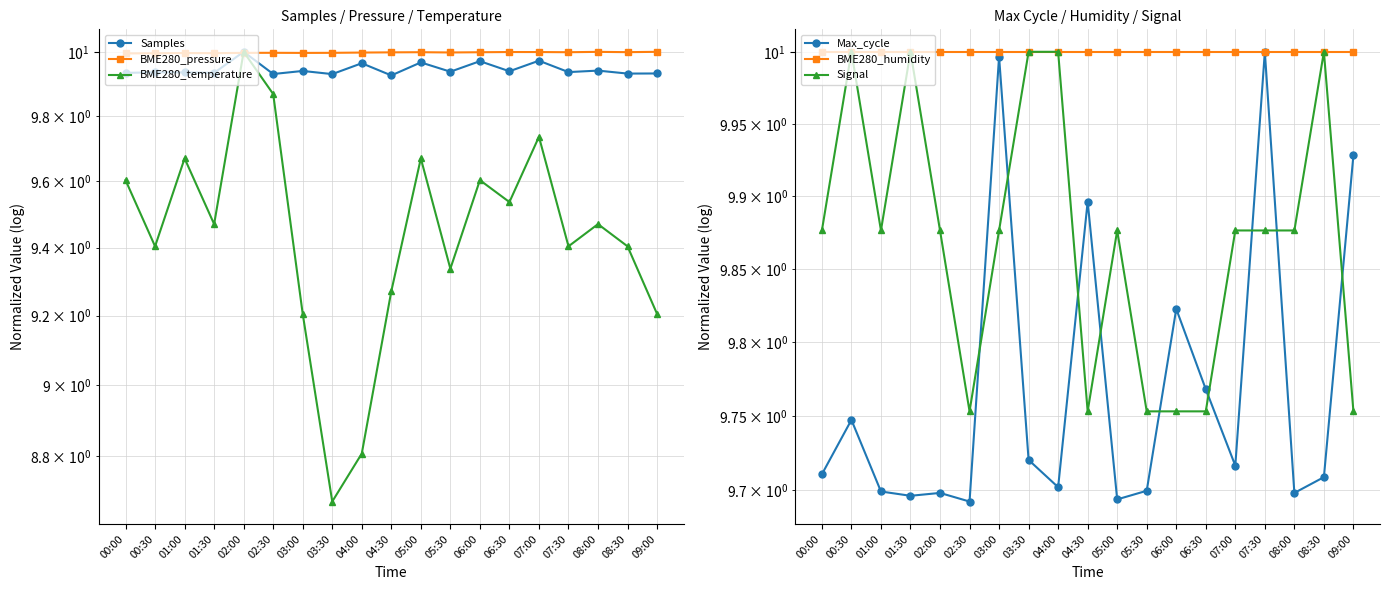

Which category has the highest value across all series?

02:00